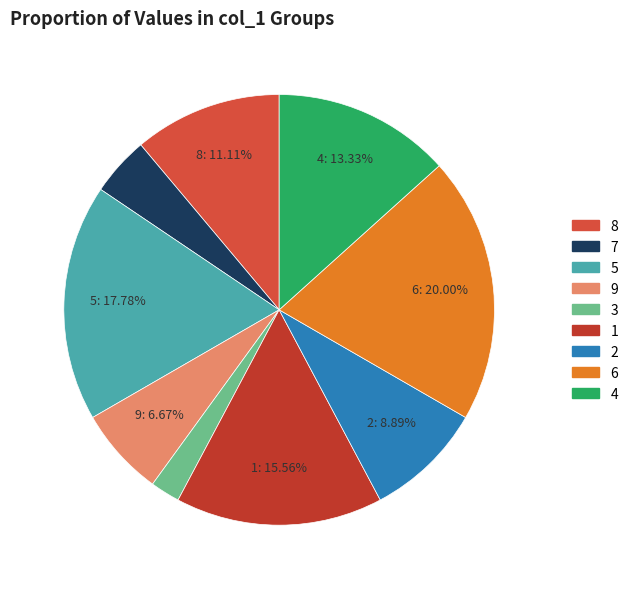

Is there a majority slice in this chart?

No